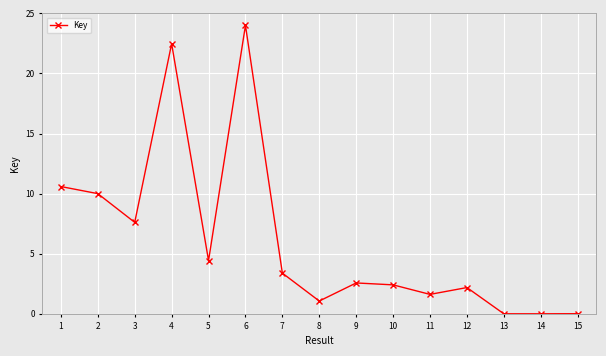

What is the average value?

6.2